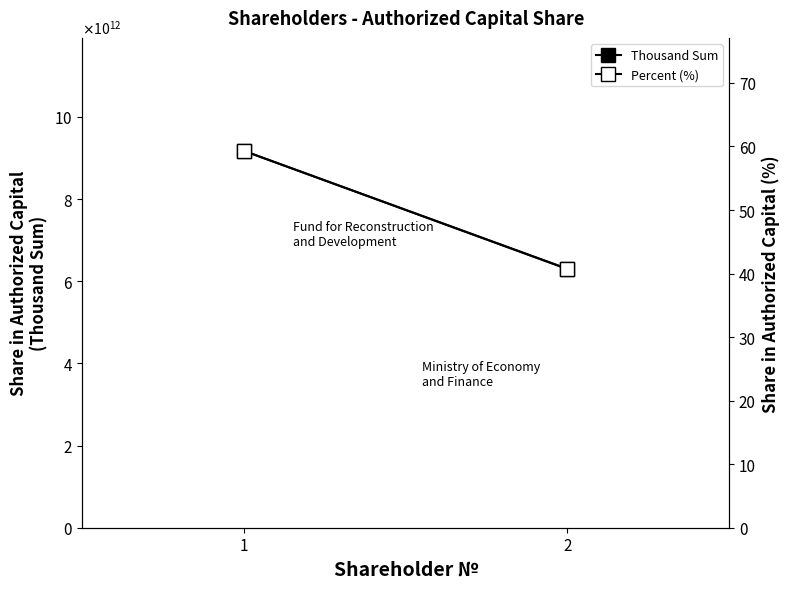

Reading right to left, what are all the values shown in this chart?

SHARE IN THE AUTHORIZED CAPITAL (THOUSAND SUM): 2=6302365423000.0	1=9173712842000.0
SHARE IN THE AUTHORIZED CAPITAL (%): 2=40.7	1=59.3